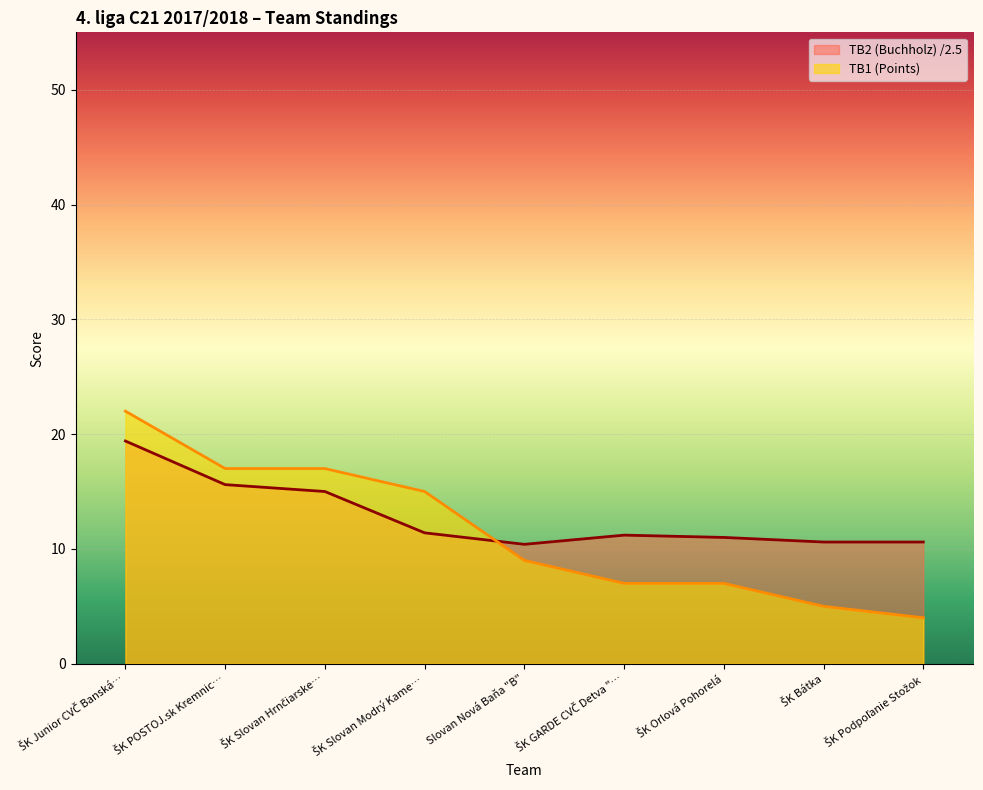

List the series in order of their peak value, highest first.

TB1 (Points), TB2 (Buchholz) /2.5